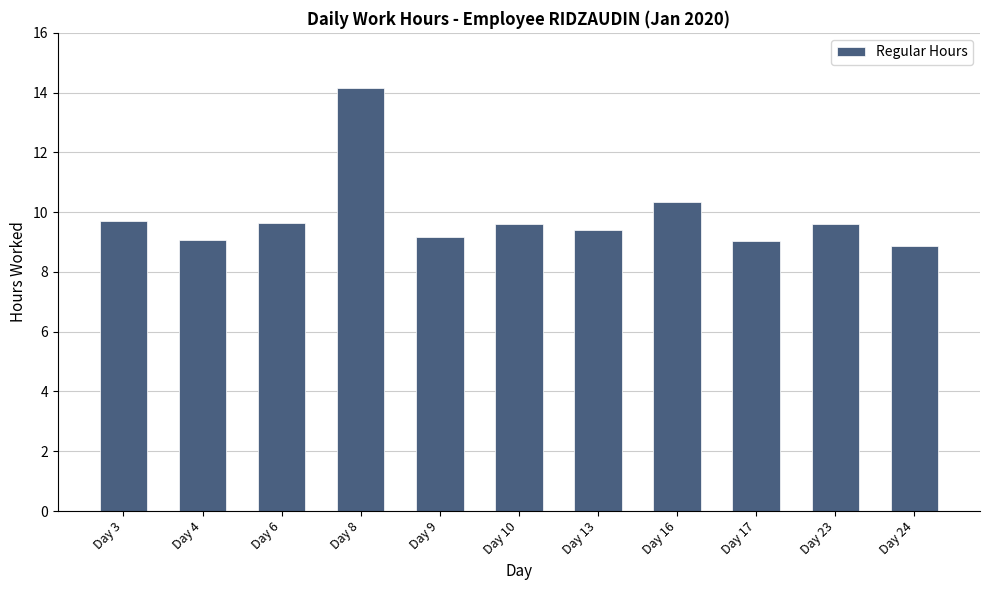

The chart shows a value of 9.6 at Day 10. True or false?

True